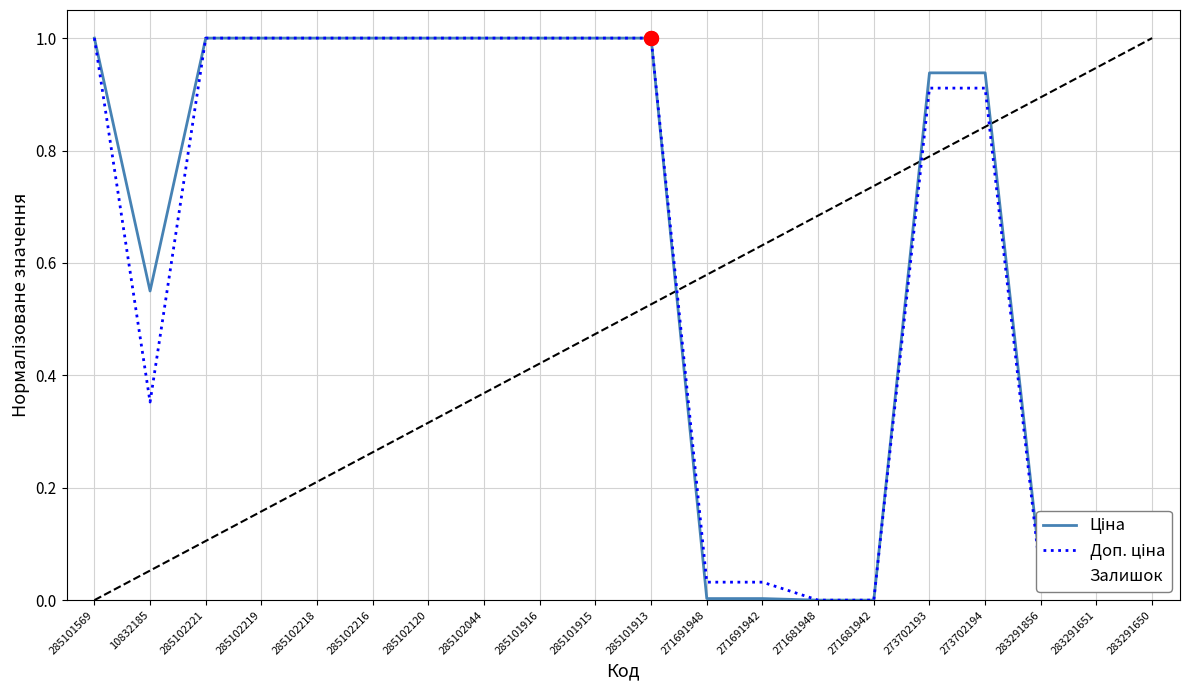

How many lines are shown in the chart?

3